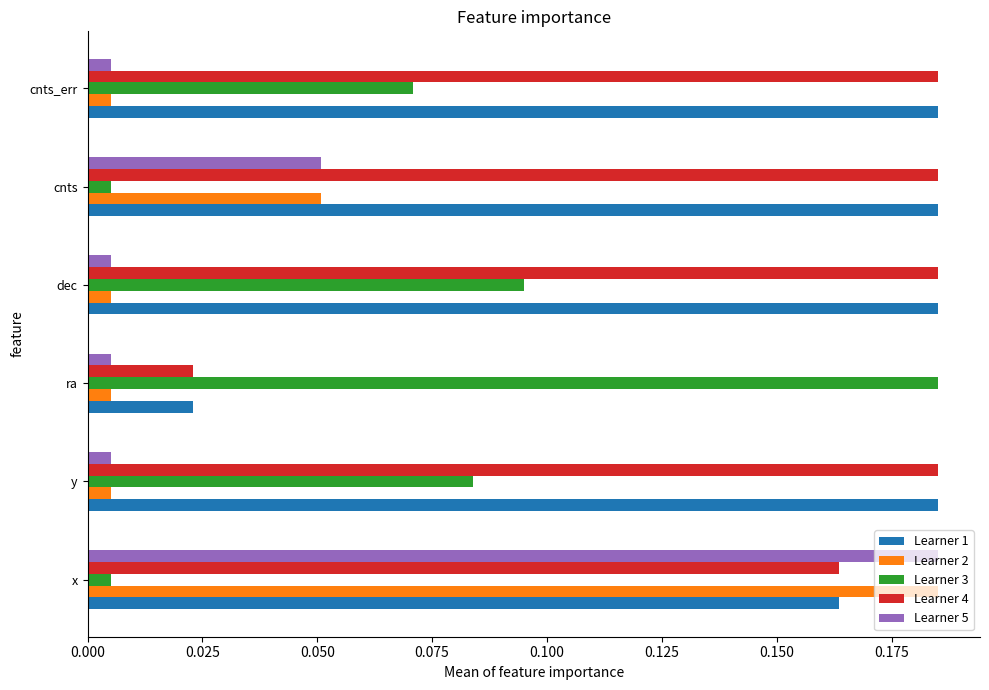

At which label does Learner 5 reach its peak?

x